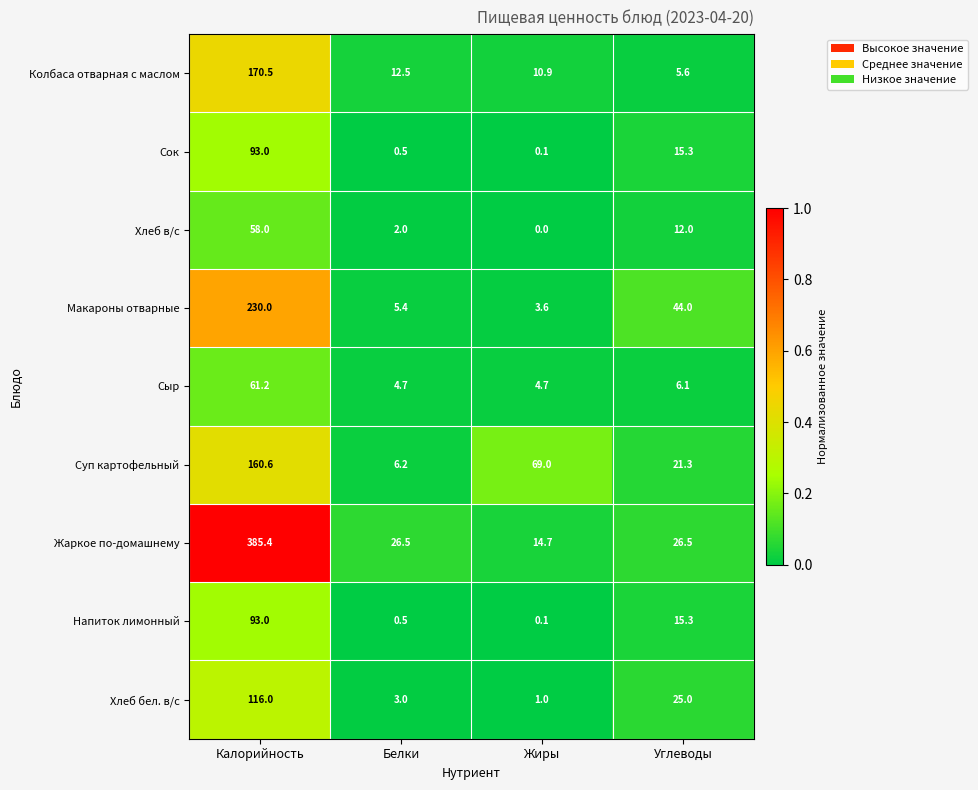

Which label corresponds to the smallest value in the chart?

Жиры